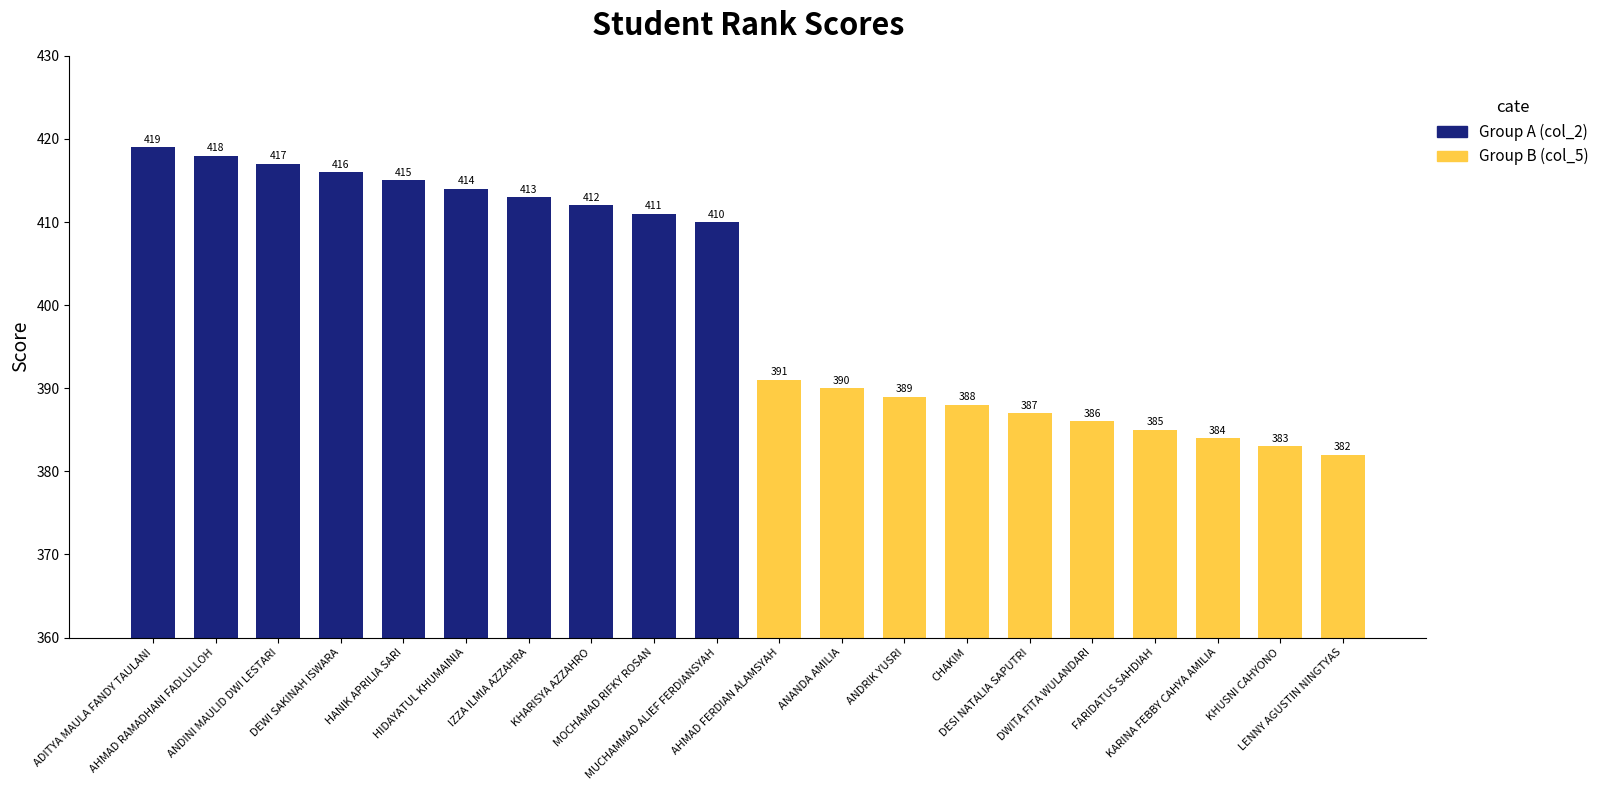

What is the minimum value shown in the chart?

382